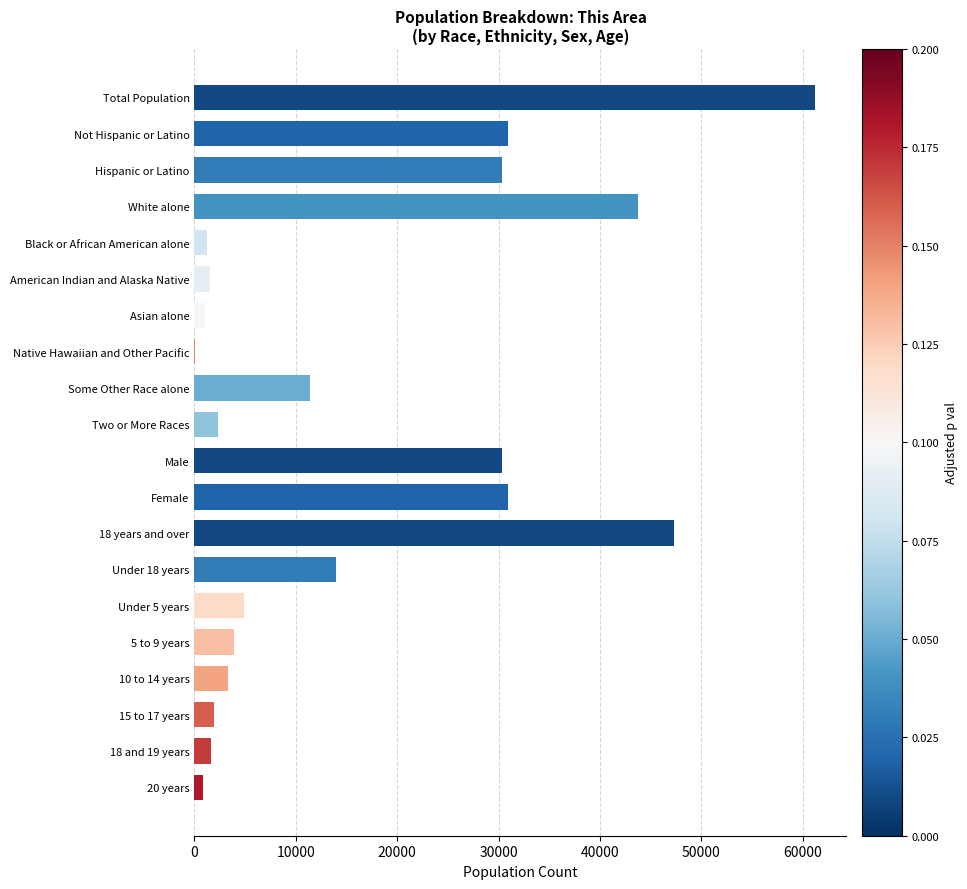

Between Hispanic or Latino and Total Population, which is larger?

Total Population